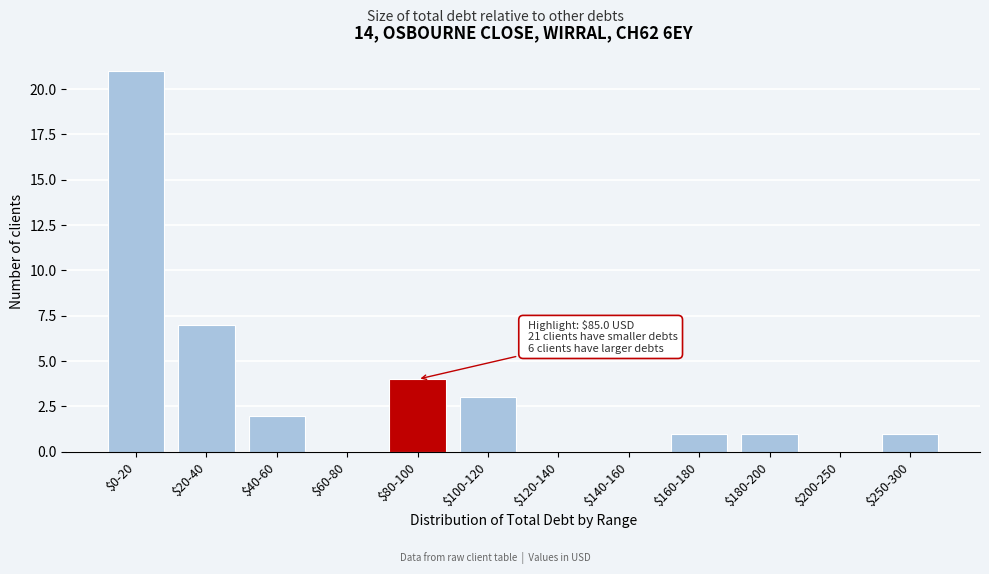

What is the sum of all values?

40